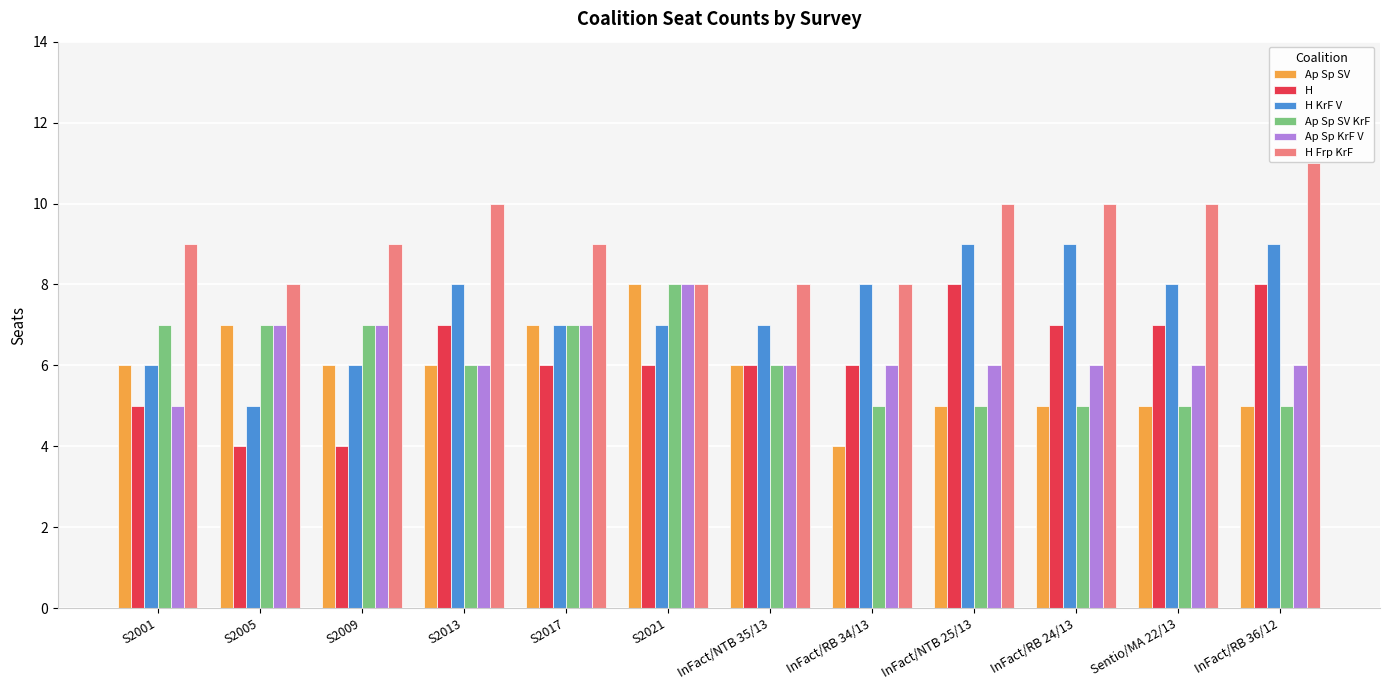

What is the label of the 7th bar from the left?

InFact/NTB 35/13